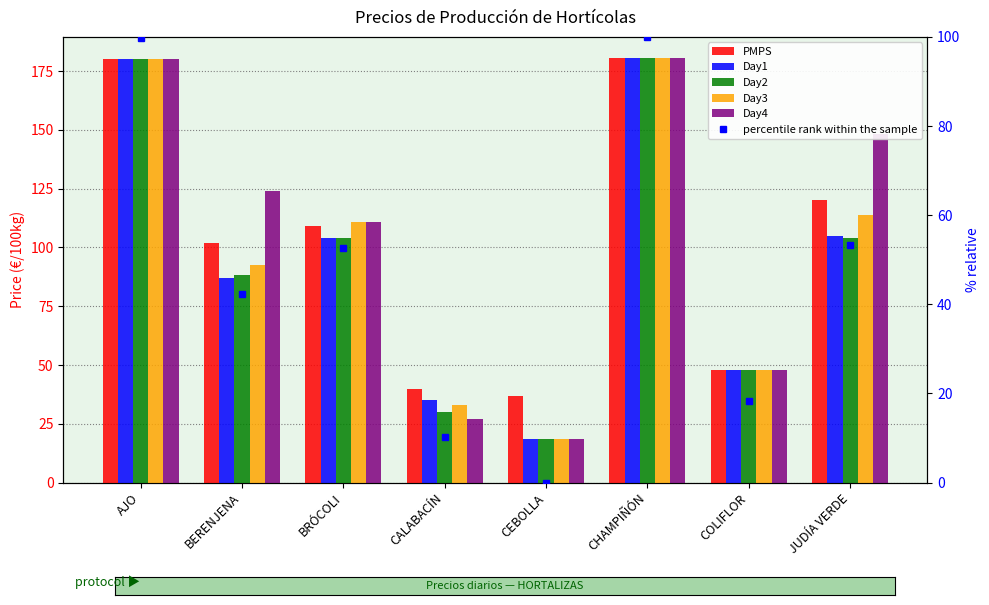

True or false: PMPS has a value of 303.4 at CHAMPIÑÓN.

False